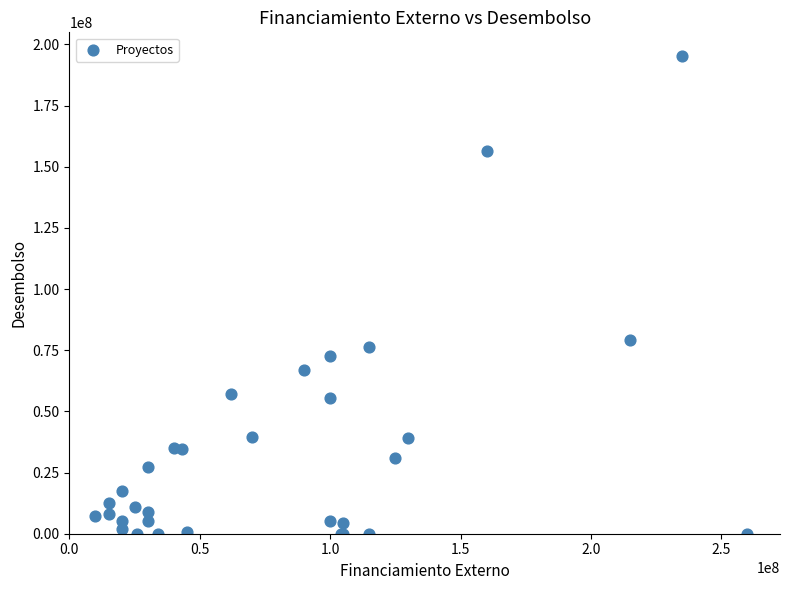

What Y value in the scatter plot is closest to 97599149?

79284843.6